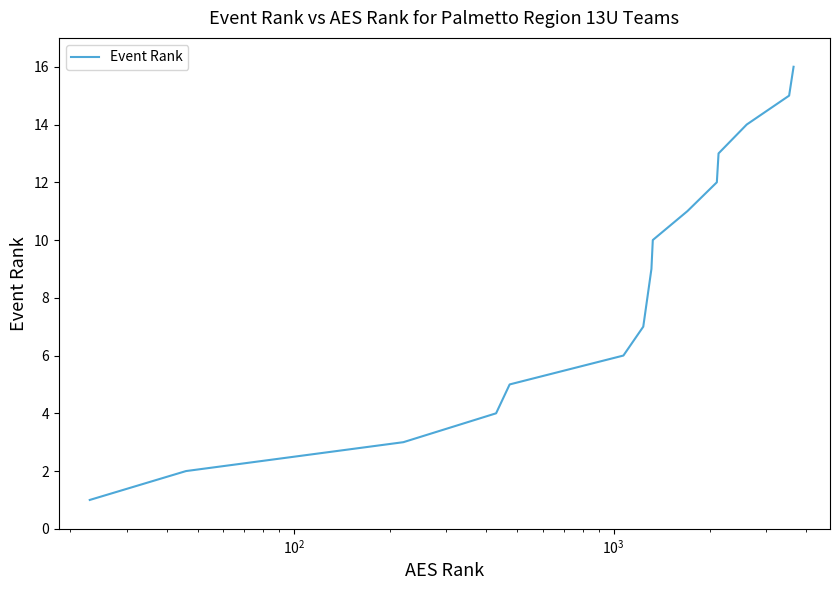

What is the difference between the maximum and minimum values?

15